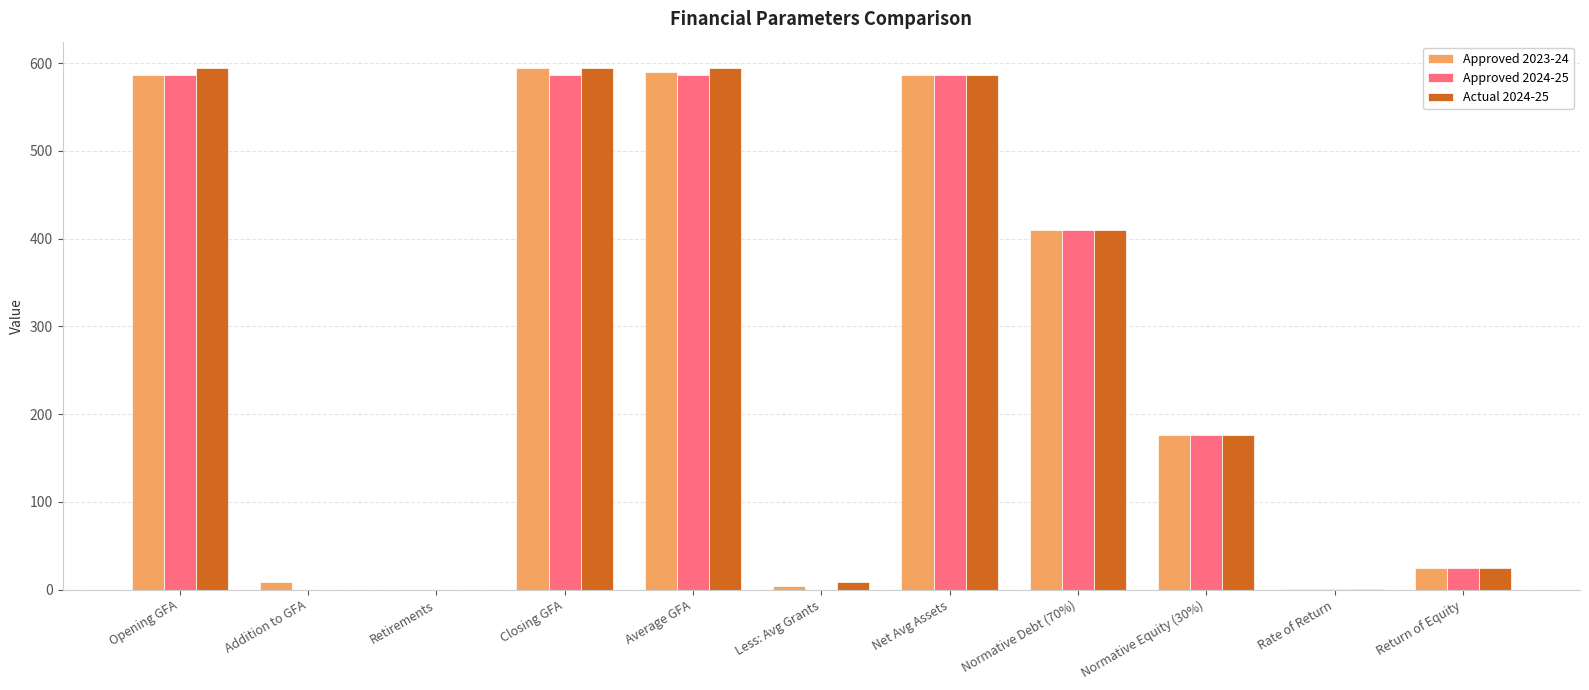

What is the sum of the Approved 2023-24 values at Addition to GFA and Return of Equity?

33.3